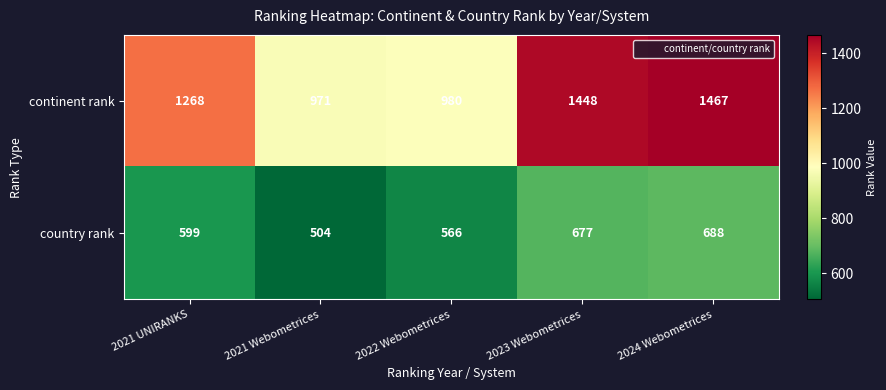

What is the greatest value displayed?

1467